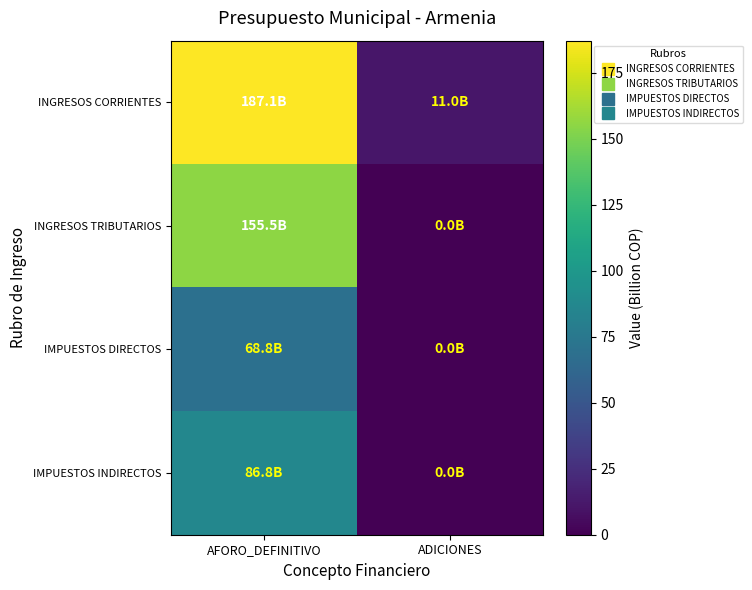

Which category has the lowest value across all series?

ADICIONES